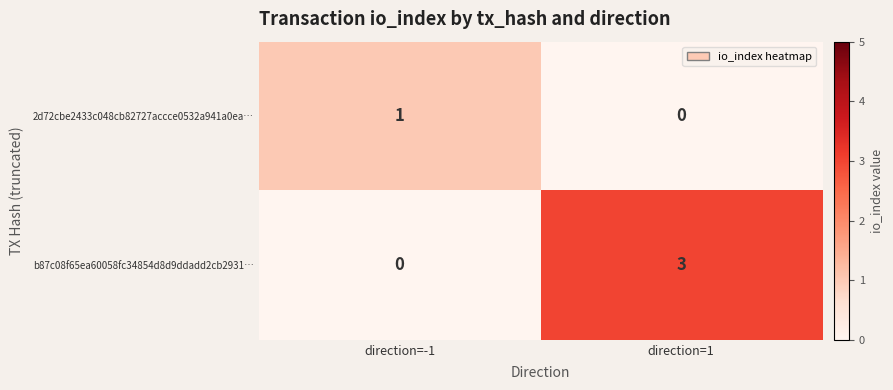

Count the number of categories in the chart.

2